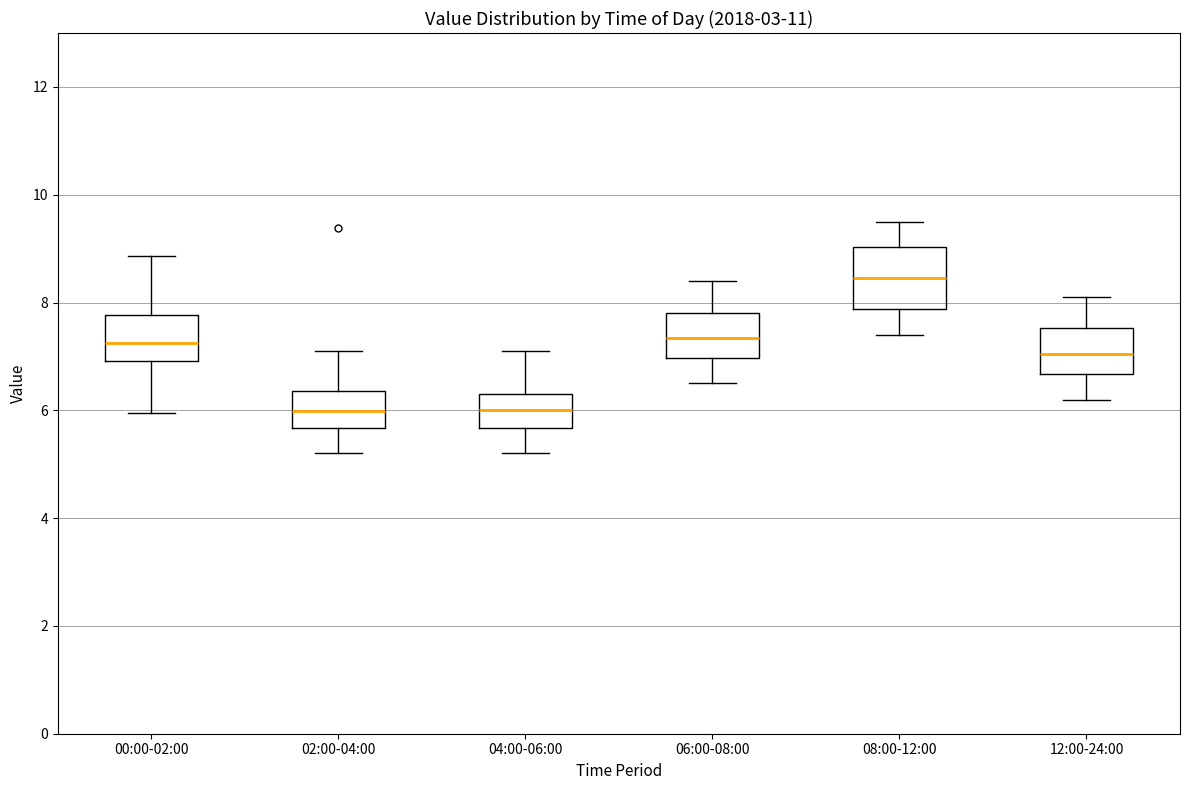

Reading left to right, read every box against the y-axis: the position of its median line, the range the box covers, and the ends of its whiskers. The values are not printed on the chart, so give them approximately, as read against the axis.

00:00-02:00: median 7.2, box 7.0 to 7.8, whiskers 6.0 to 8.8
02:00-04:00: median 6.0, box 5.6 to 6.4, whiskers 5.2 to 7.2
04:00-06:00: median 6.0, box 5.6 to 6.4, whiskers 5.2 to 7.2
06:00-08:00: median 7.4, box 7.0 to 7.8, whiskers 6.6 to 8.4
08:00-12:00: median 8.4, box 7.8 to 9.0, whiskers 7.4 to 9.6
12:00-24:00: median 7.0, box 6.6 to 7.6, whiskers 6.2 to 8.2